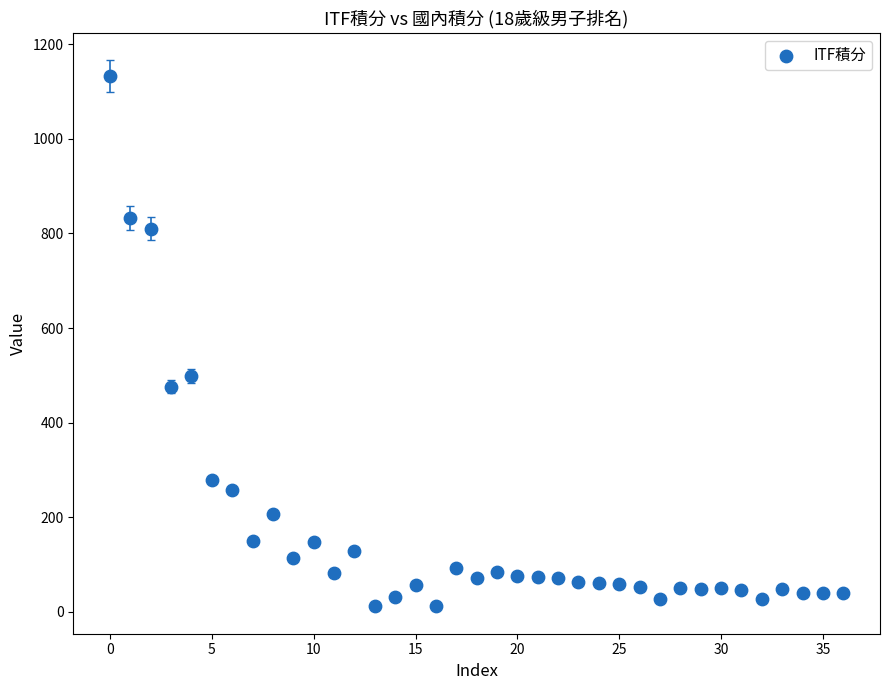

What Y value in the scatter plot is closest to 572?

498.0